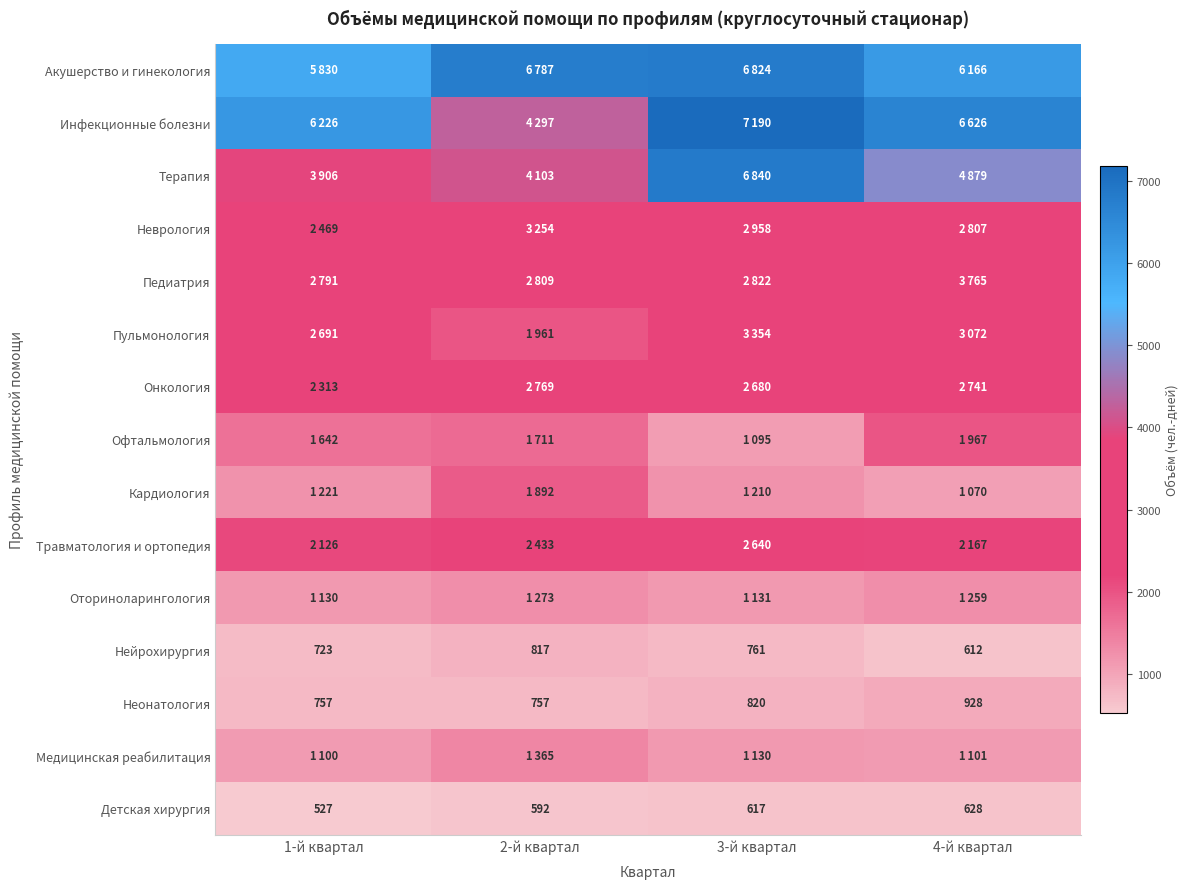

What is the sum of the Неонатология values at 2-й квартал and 4-й квартал?

1685